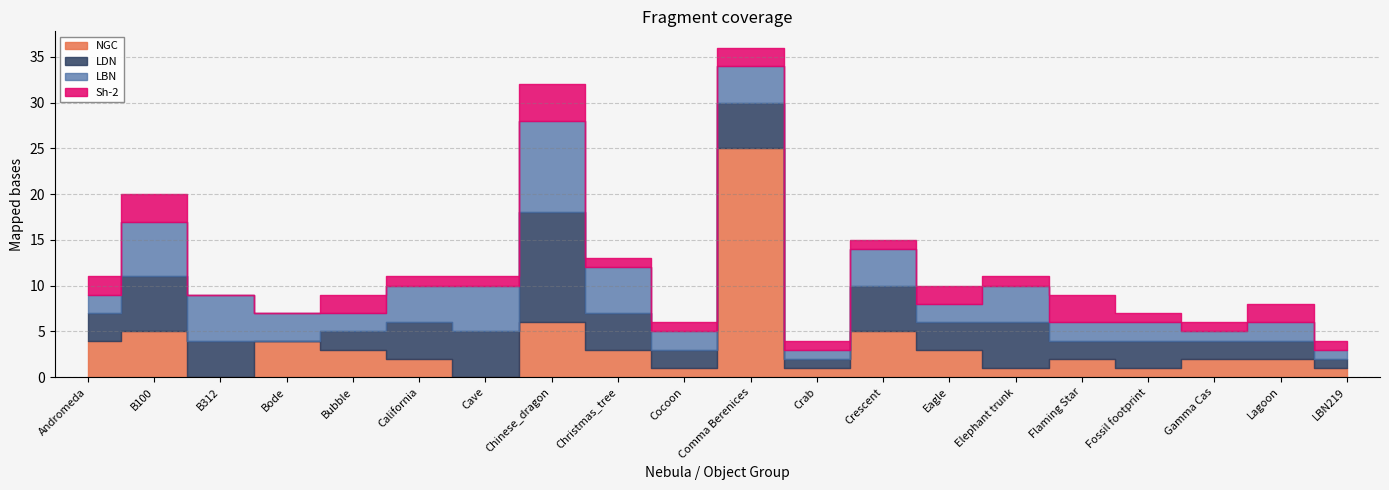

What position from the left is LBN219?

20